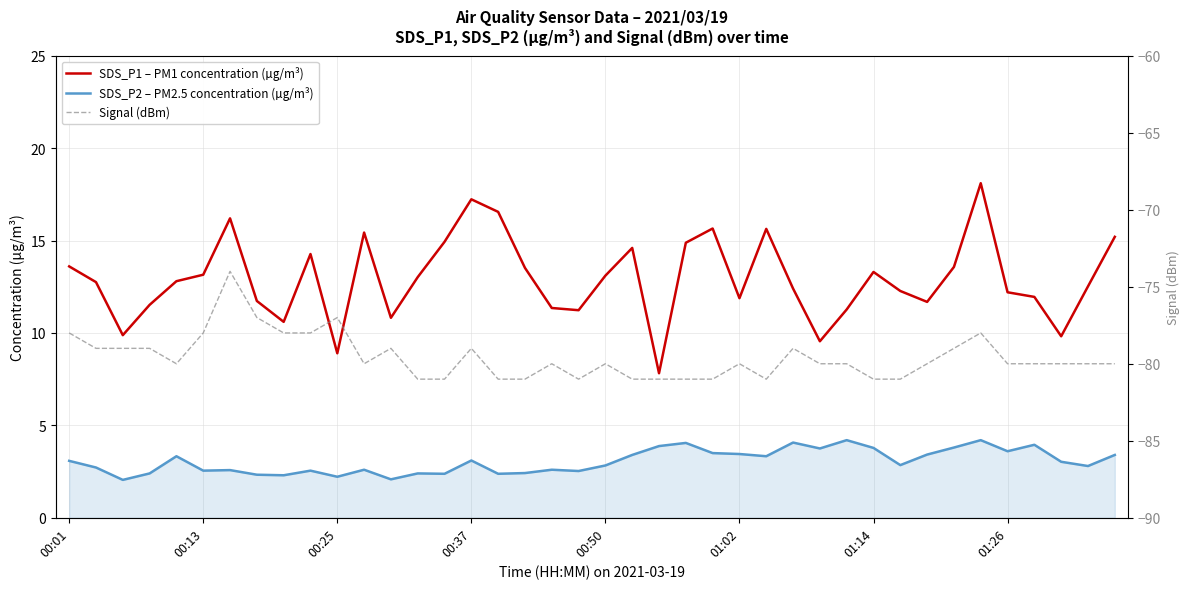

Reading left to right, what are all the values shown in this chart?

SDS_P1 – PM1 concentration (µg/m³): 13.6	12.8	9.9	11.5	12.8	13.2	16.2	11.7	10.6	14.3	8.9	15.4	10.8	13.0	14.9	17.2	16.6	13.5	11.3	11.2	13.1	14.6	7.8	14.9	15.7	11.9	15.6	12.4	9.6	11.3	13.3	12.3	11.7	13.6	18.1	12.2	11.9	9.8	12.5	15.2
SDS_P2 – PM2.5 concentration (µg/m³): 3.1	2.7	2.0	2.4	3.3	2.5	2.6	2.3	2.3	2.5	2.2	2.6	2.1	2.4	2.4	3.1	2.4	2.4	2.6	2.5	2.8	3.4	3.9	4.0	3.5	3.5	3.3	4.1	3.8	4.2	3.8	2.9	3.4	3.8	4.2	3.6	4.0	3.0	2.8	3.4
Signal (dBm): -78.0	-79.0	-79.0	-79.0	-80.0	-78.0	-74.0	-77.0	-78.0	-78.0	-77.0	-80.0	-79.0	-81.0	-81.0	-79.0	-81.0	-81.0	-80.0	-81.0	-80.0	-81.0	-81.0	-81.0	-81.0	-80.0	-81.0	-79.0	-80.0	-80.0	-81.0	-81.0	-80.0	-79.0	-78.0	-80.0	-80.0	-80.0	-80.0	-80.0